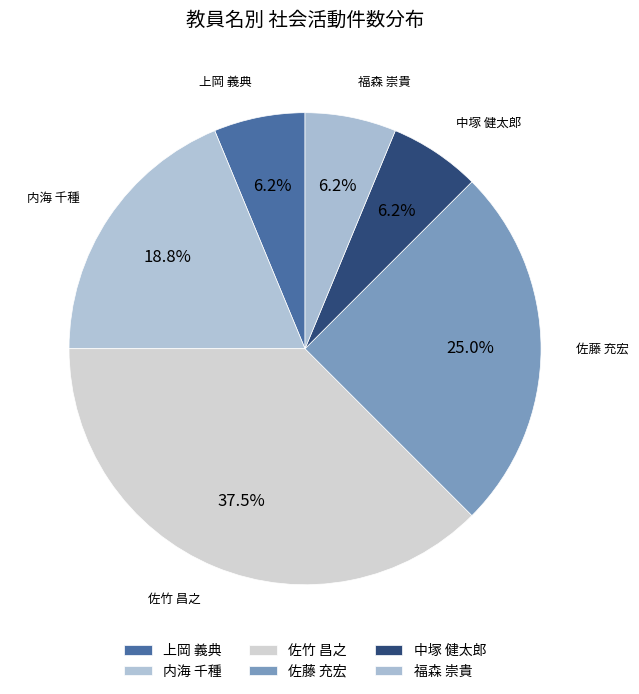

To the nearest percent, what is the average slice percentage?

17%